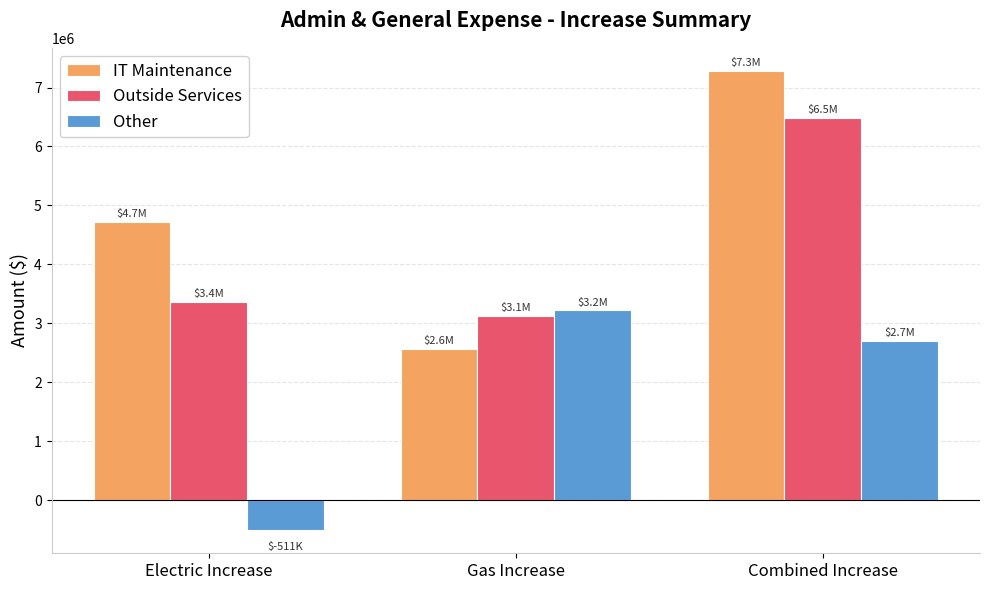

What is the difference between the maximum and minimum values in the IT Maintenance series?

4722996.9